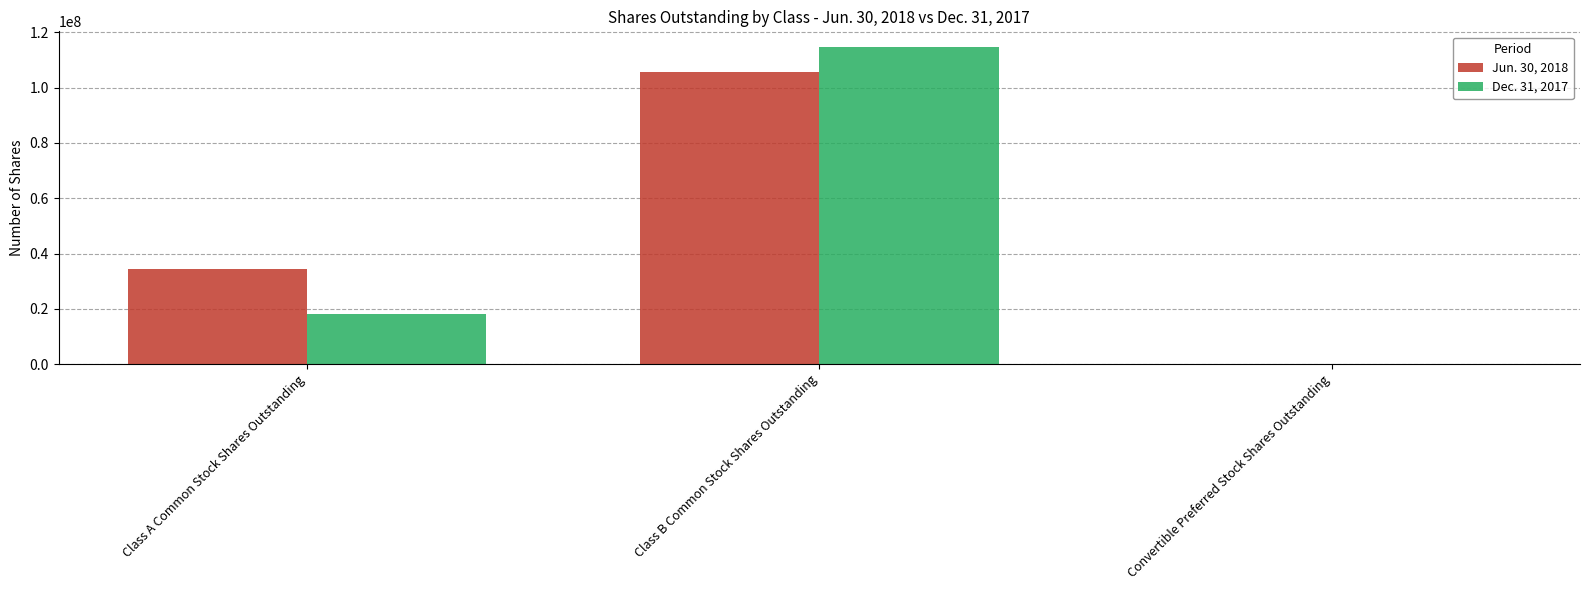

What are all the series names shown in the legend?

Jun. 30, 2018, Dec. 31, 2017